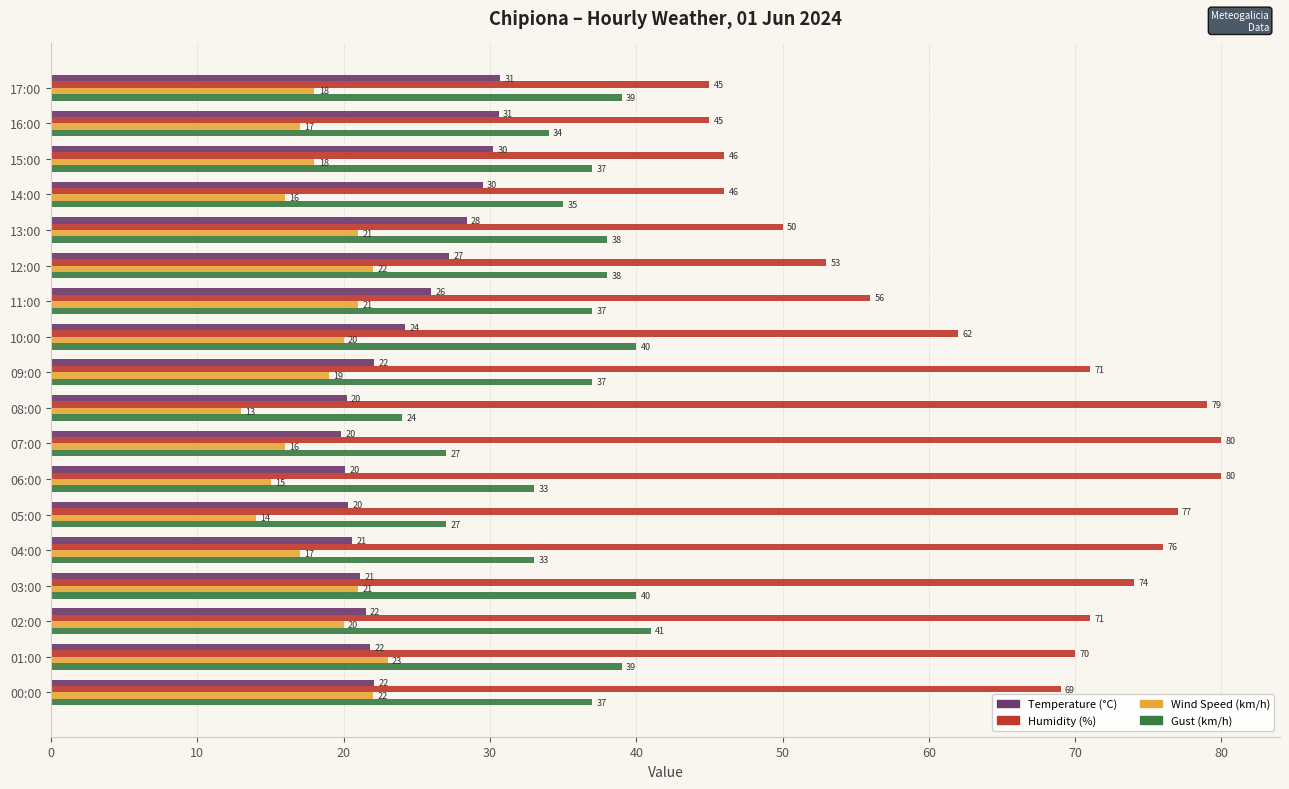

Rank the series by their maximum value, from lowest to highest.

Wind Speed (km/h), Temperature (°C), Gust (km/h), Humidity (%)